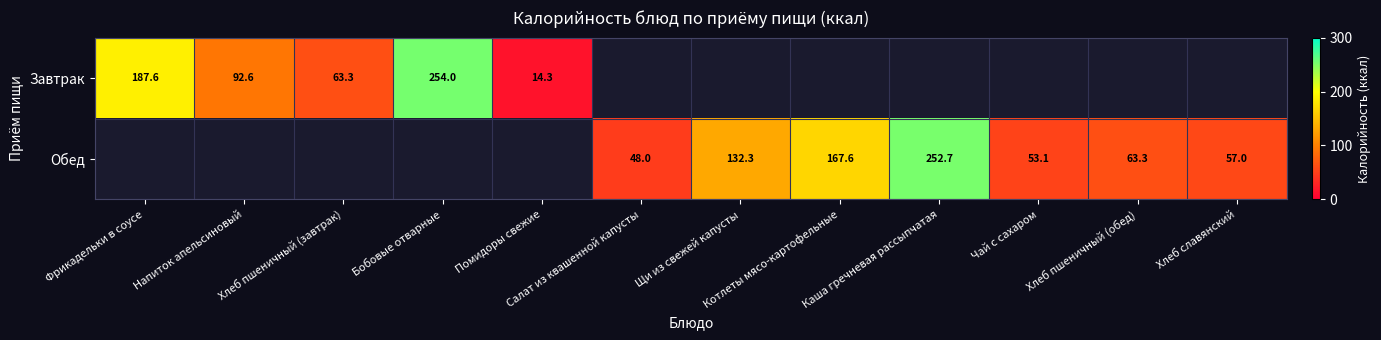

Is it true that Обед equals 167.6 at Котлеты мясо-картофельные?

True